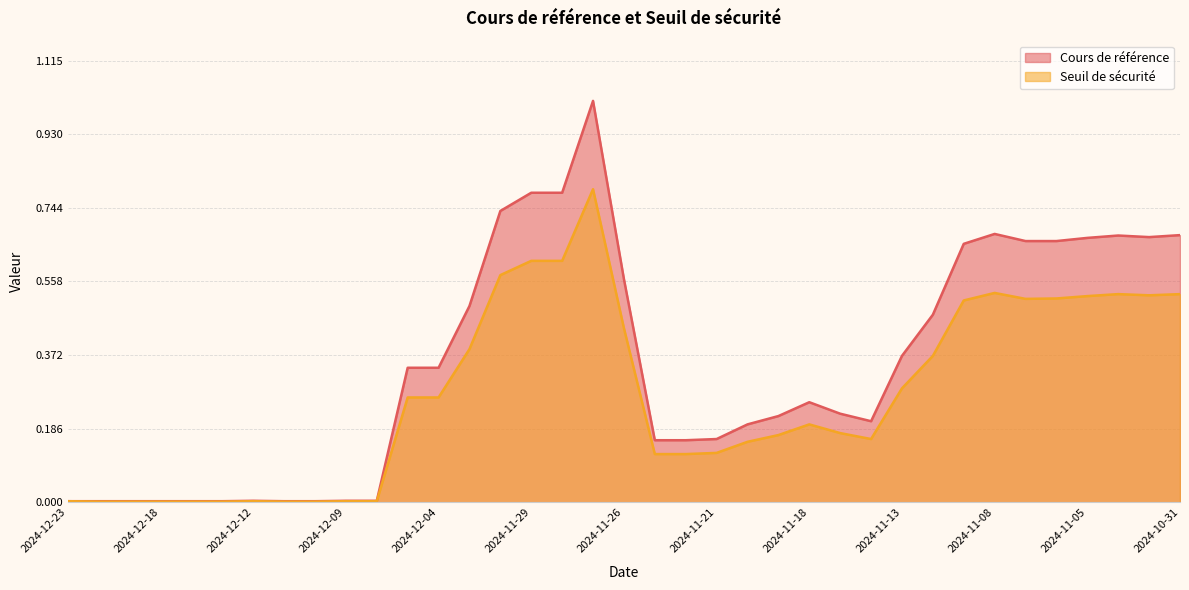

True or false: Cours de référence and Seuil de sécurité intersect in this chart.

False